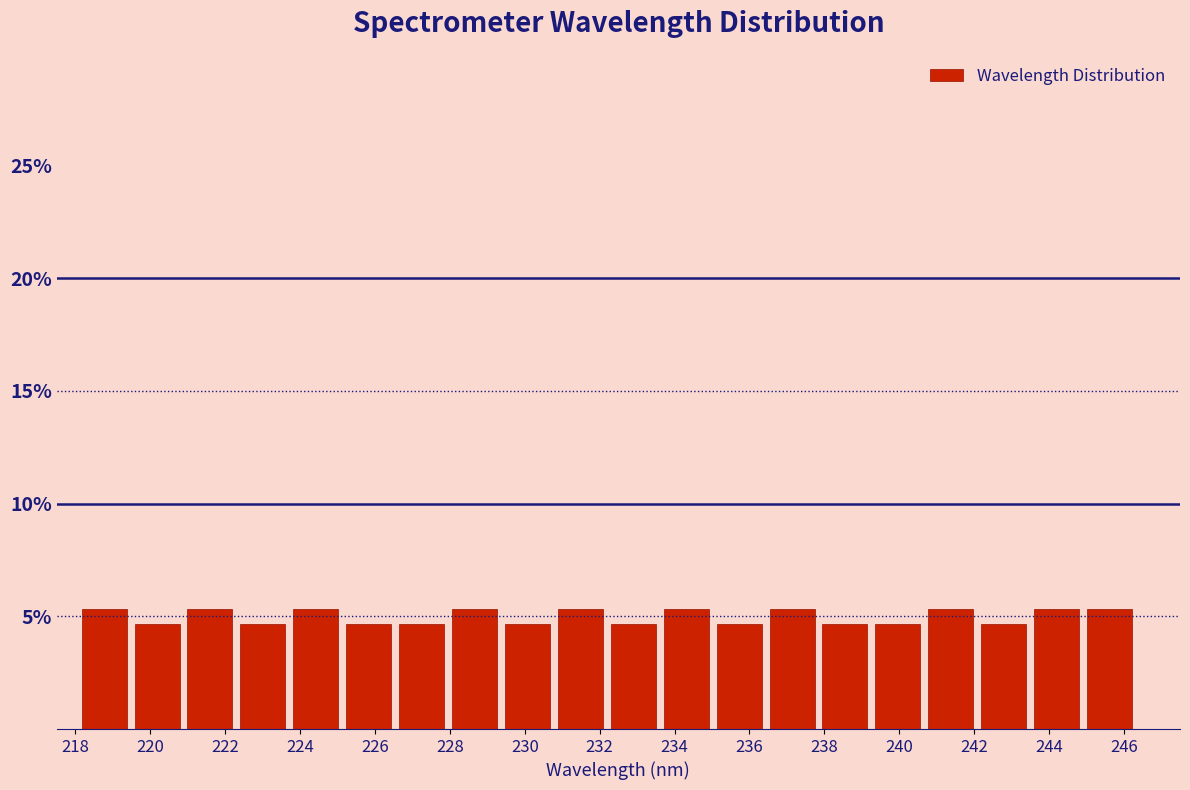

Reading left to right, list every bar in this chart as the range it spans on the x-axis followed by its height. Neither the bar edges nor the heights are printed on the chart, so give them approximately, as read against the axes.

218.0 to 219.4: 5.5
219.4 to 220.8: 4.5
220.8 to 222.2: 5.5
222.2 to 223.8: 4.5
223.8 to 225.2: 5.5
225.2 to 226.6: 4.5
226.6 to 228.0: 4.5
228.0 to 229.4: 5.5
229.4 to 230.8: 4.5
230.8 to 232.2: 5.5
232.2 to 233.6: 4.5
233.6 to 235.0: 5.5
235.0 to 236.4: 4.5
236.4 to 237.8: 5.5
237.8 to 239.2: 4.5
239.2 to 240.6: 4.5
240.6 to 242.0: 5.5
242.0 to 243.4: 4.5
243.4 to 245.0: 5.5
245.0 to 246.4: 5.5